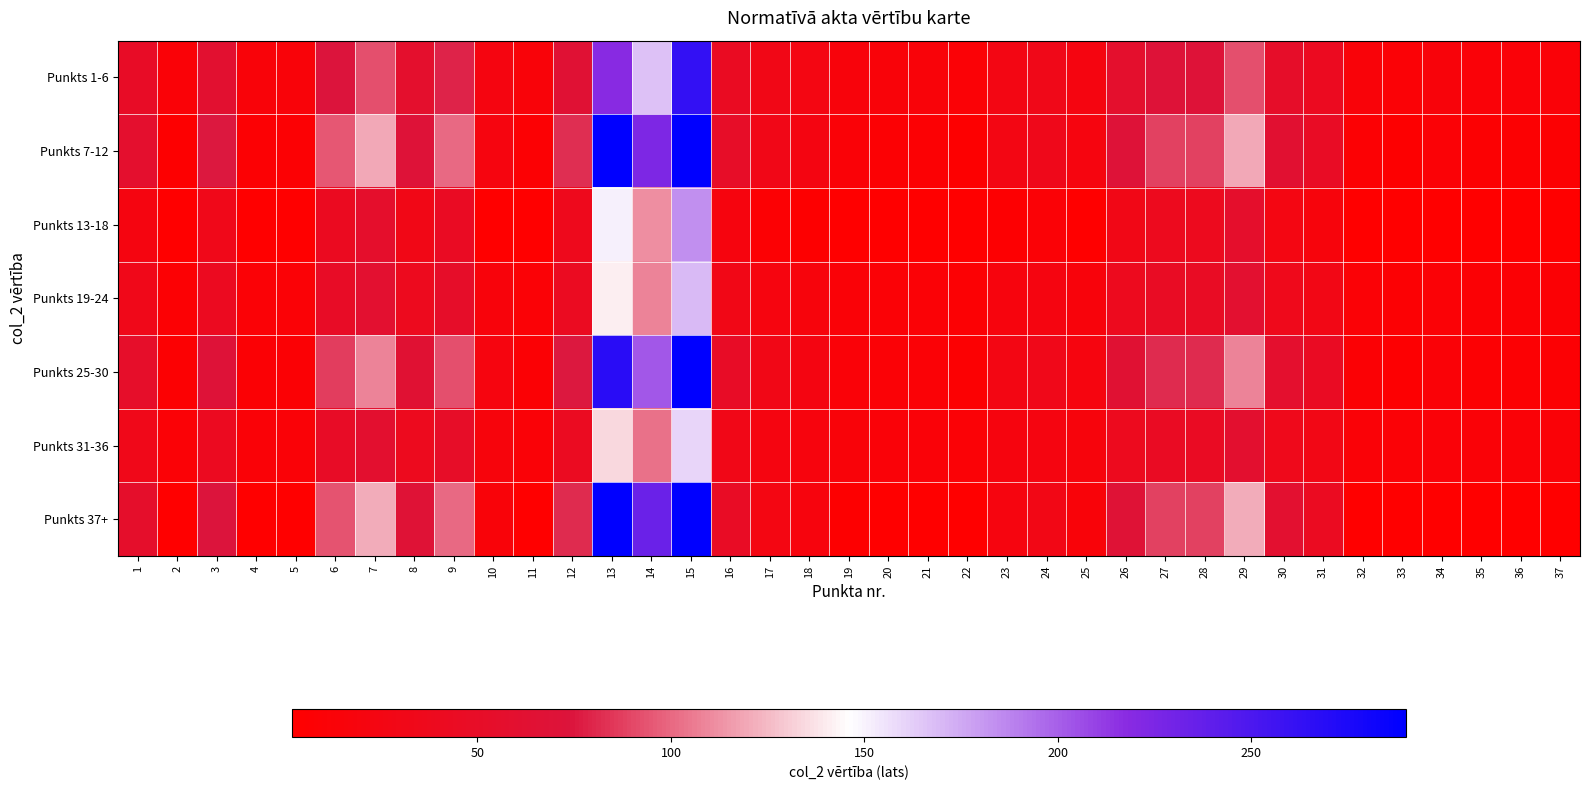

Rank the series by their maximum value, from lowest to highest.

Punkts 31-36, Punkts 19-24, Punkts 13-18, Punkts 1-6, Punkts 7-12, Punkts 25-30, Punkts 37+